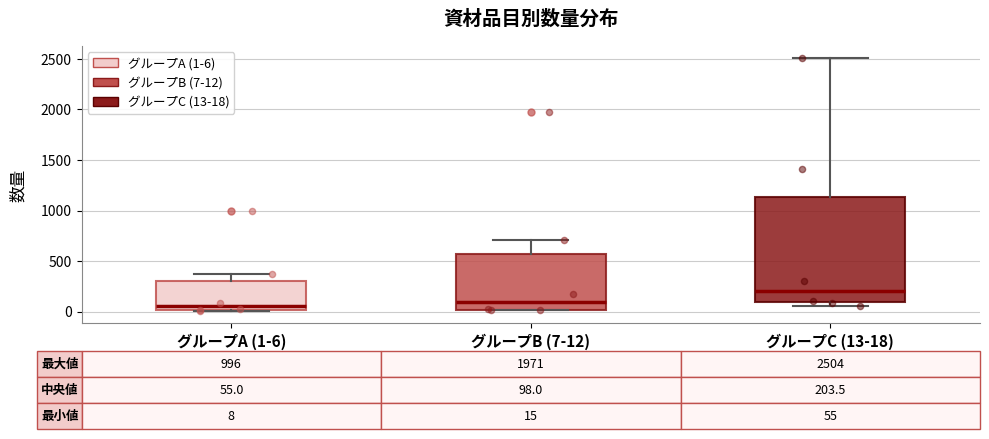

Which box is the tallest, from its lower edge to its upper edge?

グループC (13-18)